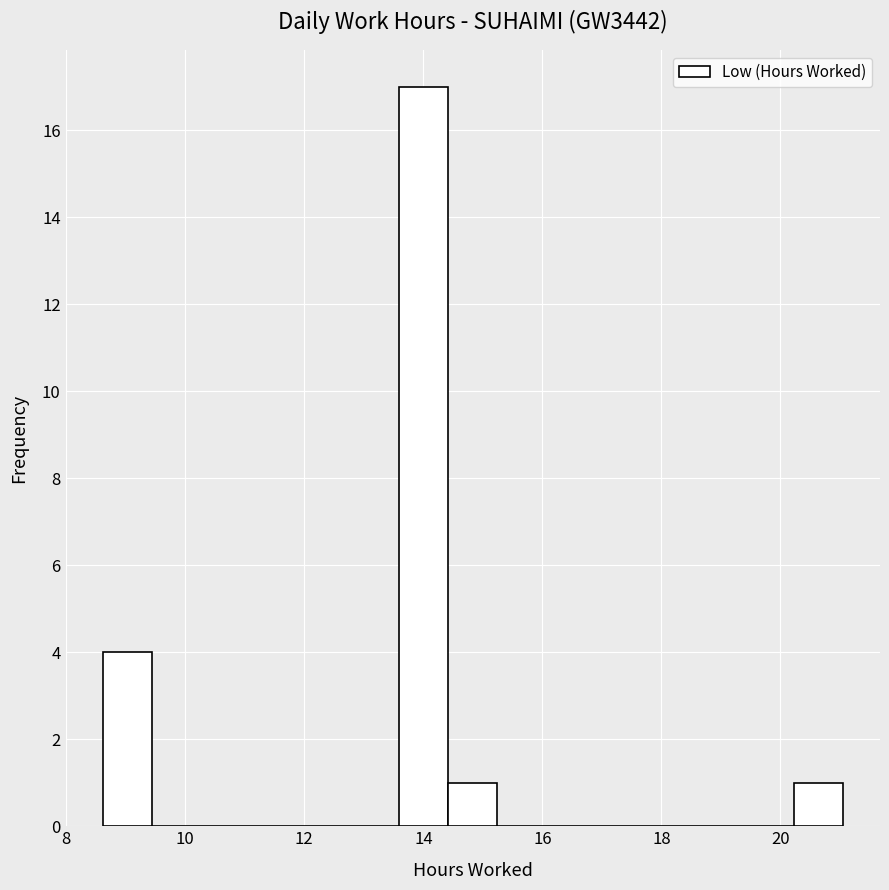

Reading left to right, transcribe this chart: for each bar, give the range it covers on the x-axis and its height. Neither the bar edges nor the heights are printed on the chart, so give them approximately, as read against the axes.

8.6 to 9.4: 4
9.4 to 10.2: 0
10.2 to 11.0: 0
11.0 to 12.0: 0
12.0 to 12.8: 0
12.8 to 13.6: 0
13.6 to 14.4: 17
14.4 to 15.2: 1
15.2 to 16.0: 0
16.0 to 17.0: 0
17.0 to 17.8: 0
17.8 to 18.6: 0
18.6 to 19.4: 0
19.4 to 20.2: 0
20.2 to 21.0: 1